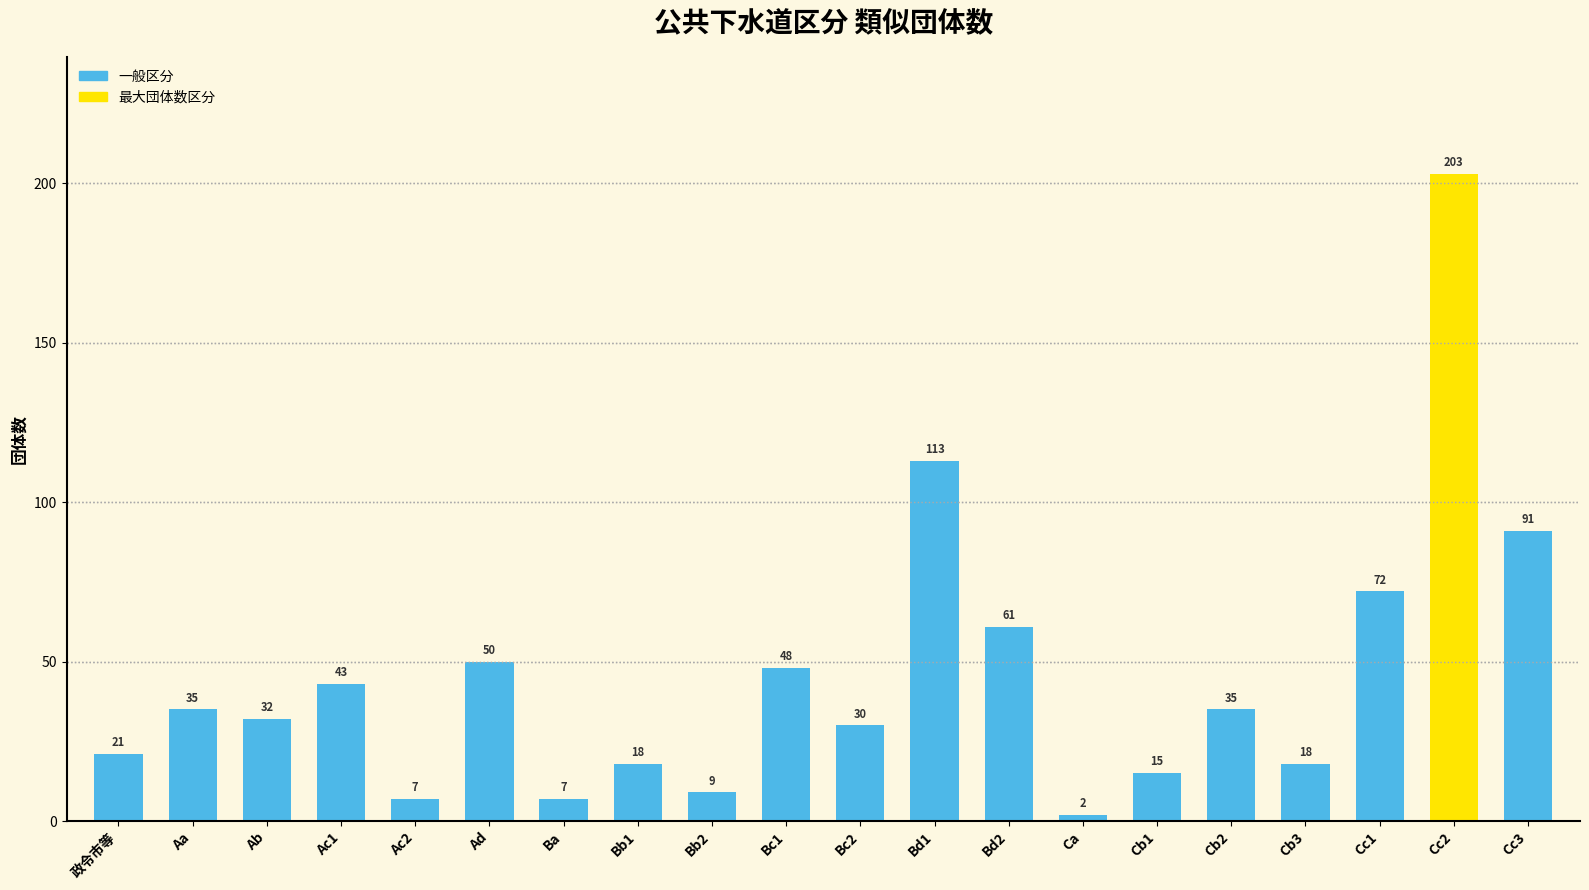

What value does the data have at Cb3?

18